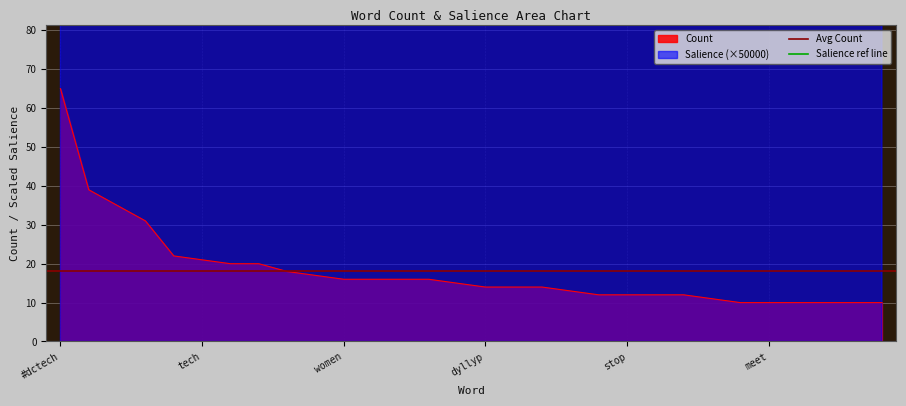

The Avg Count series shows 23.8 at #dctech. True or false?

False